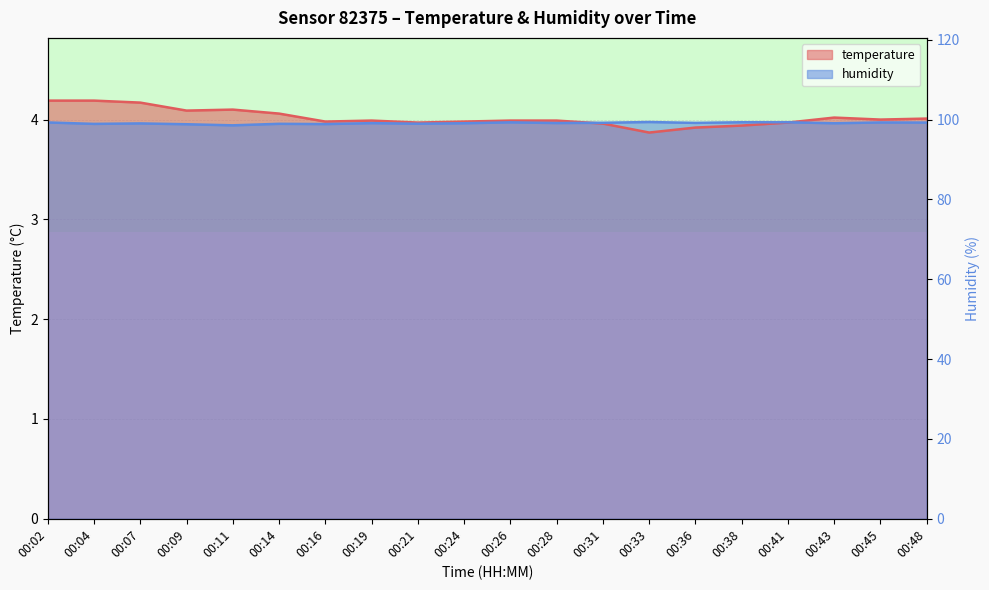

What is the approximate value of humidity at 00:19?

4.0